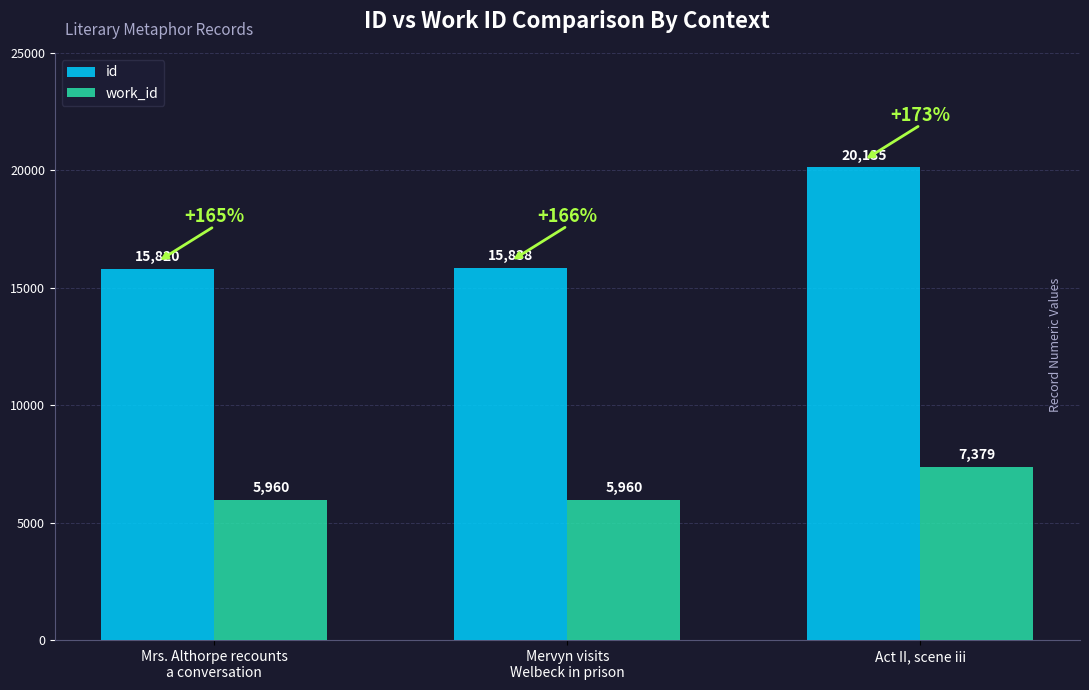

Which series has the largest total across all categories?

id